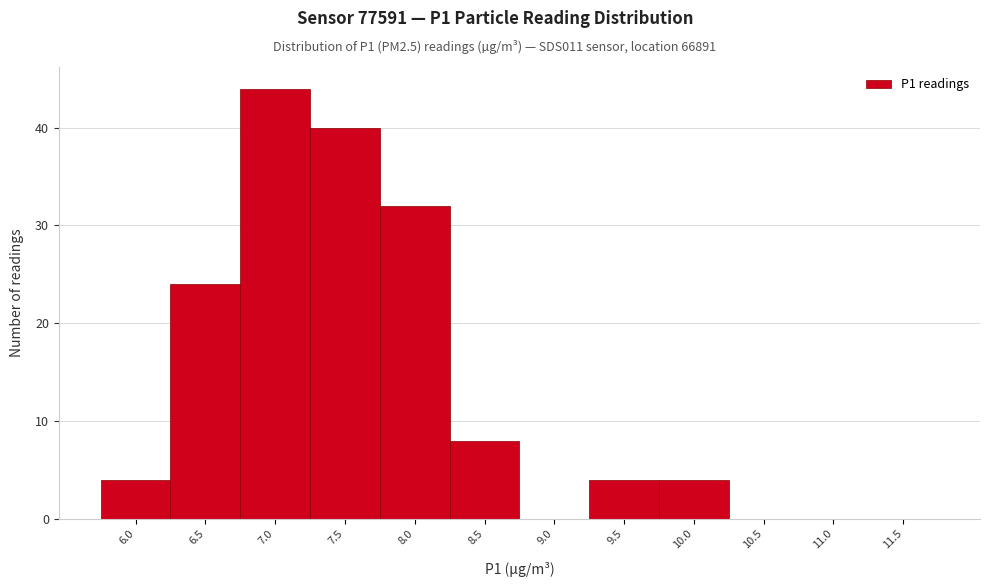

Reading left to right, transcribe all the data shown in this chart.

6.0=4	6.5=24	7.0=44	7.5=40	8.0=32	8.5=8	9.0=0	9.5=4	10.0=4	10.5=0	11.0=0	11.5=0